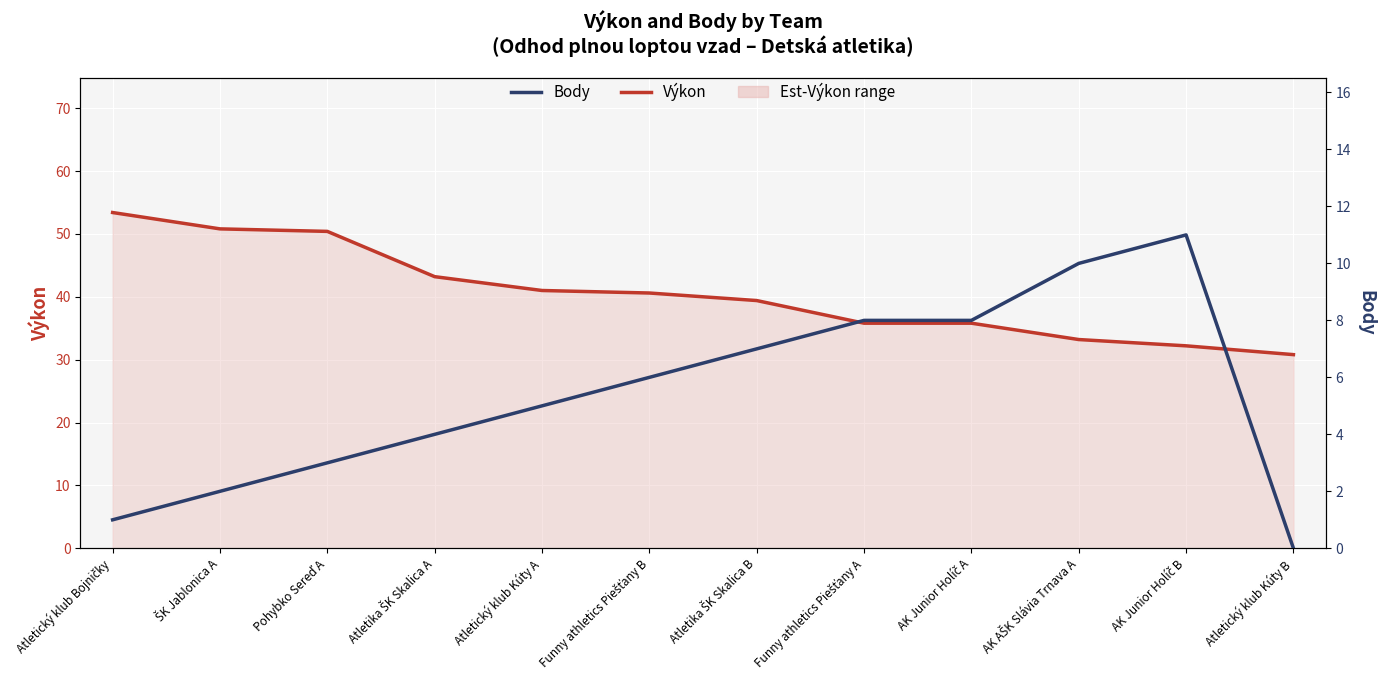

True or false: Body and Výkon intersect in this chart.

False